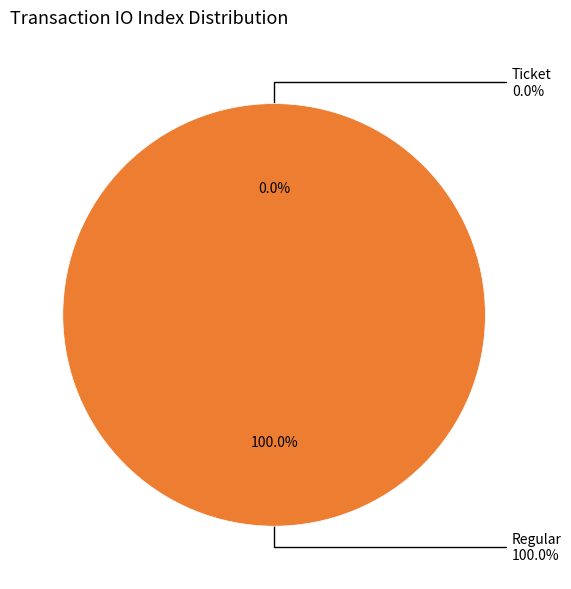

What is the smallest slice in the pie chart?

Ticket